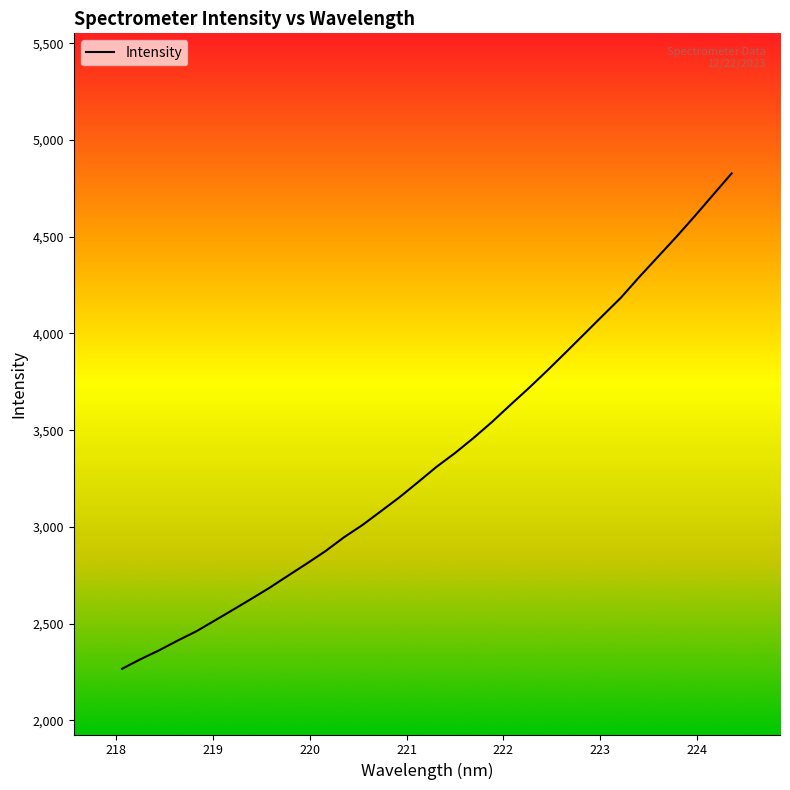

What is the maximum value shown in the chart?

4827.4